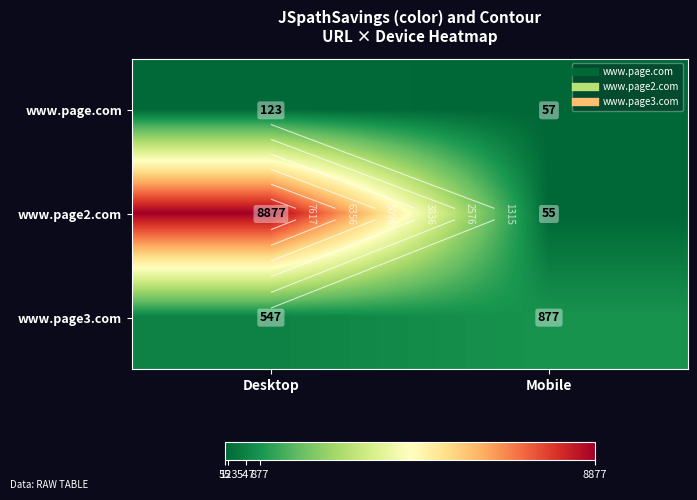

At which category is the sum across all series the highest?

Desktop